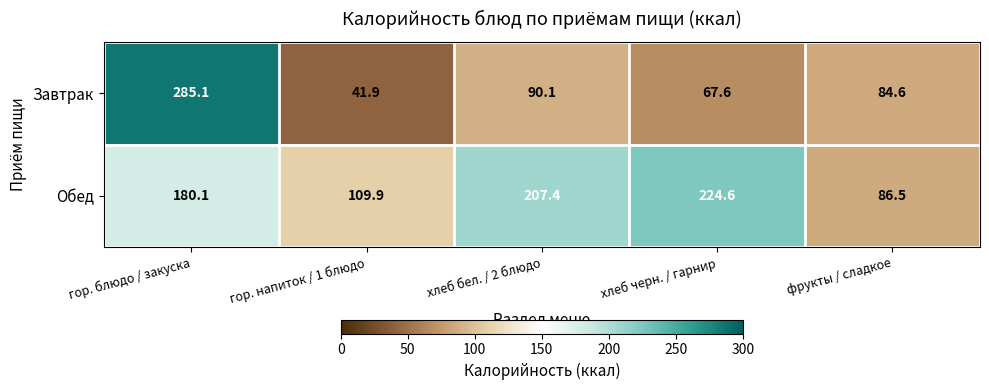

At гор. блюдо / закуска, list the series in order from smallest to largest.

Обед, Завтрак